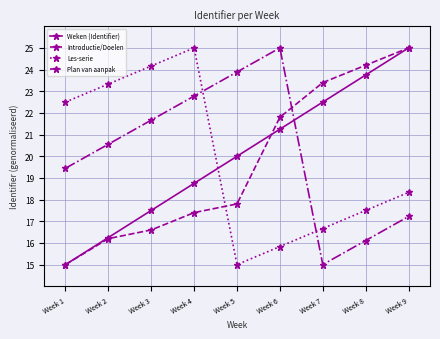

What is the difference between the second highest and minimum values in the Introductie/Doelen series?

9.2